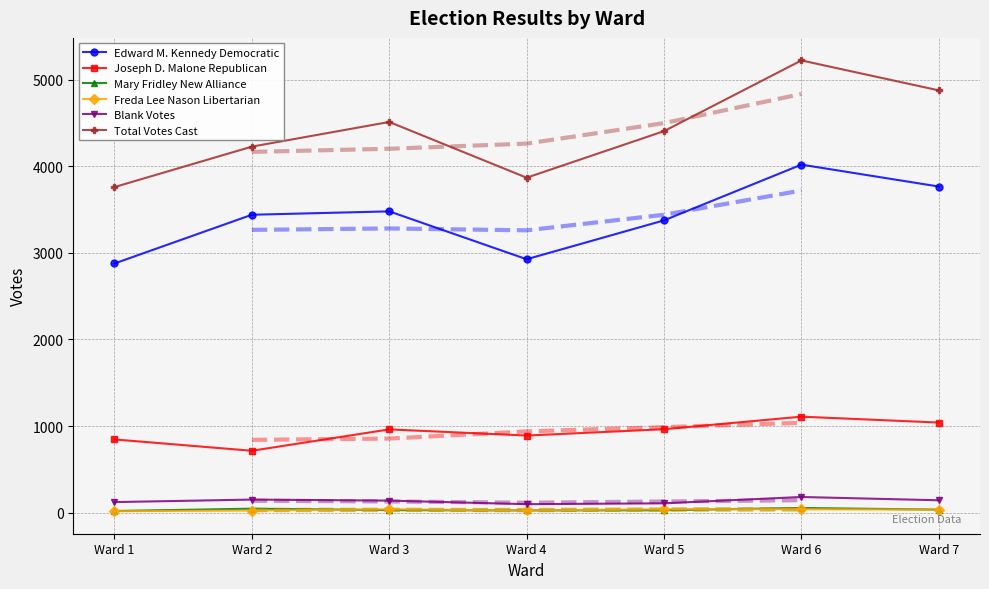

What is the total value across all series at Ward 3?

9158